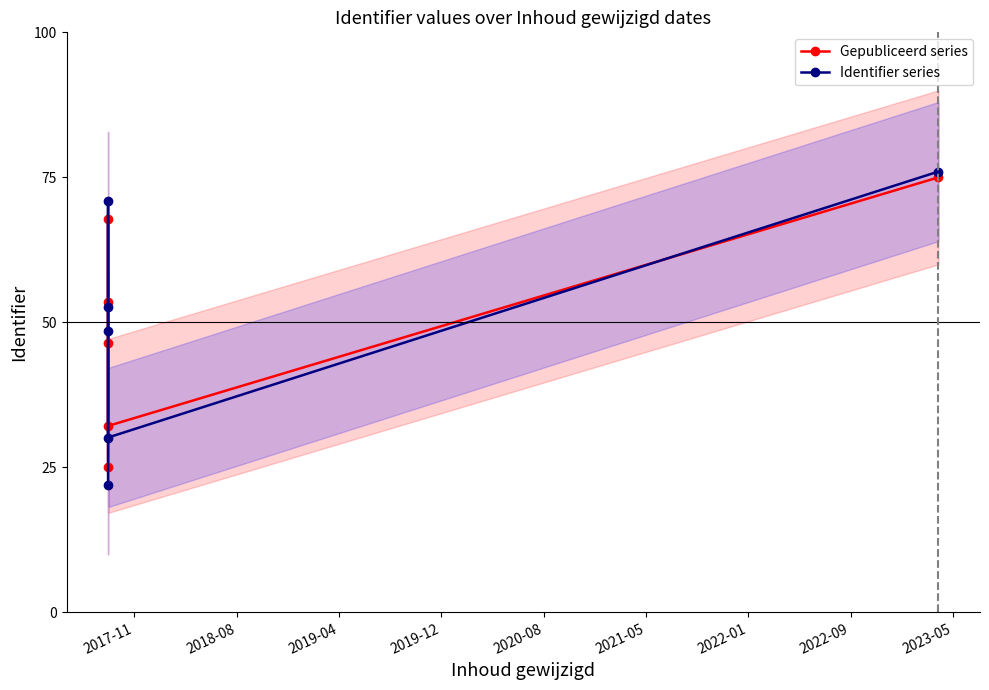

What is the value of the Gepubliceerd series point at the 6th from the left?

75.0